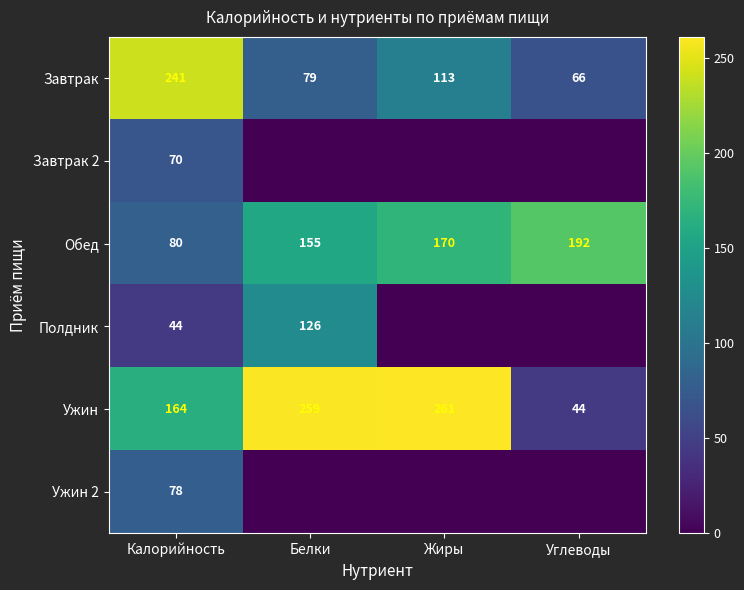

What is the spread (max minus min) of values at Белки?

259.0